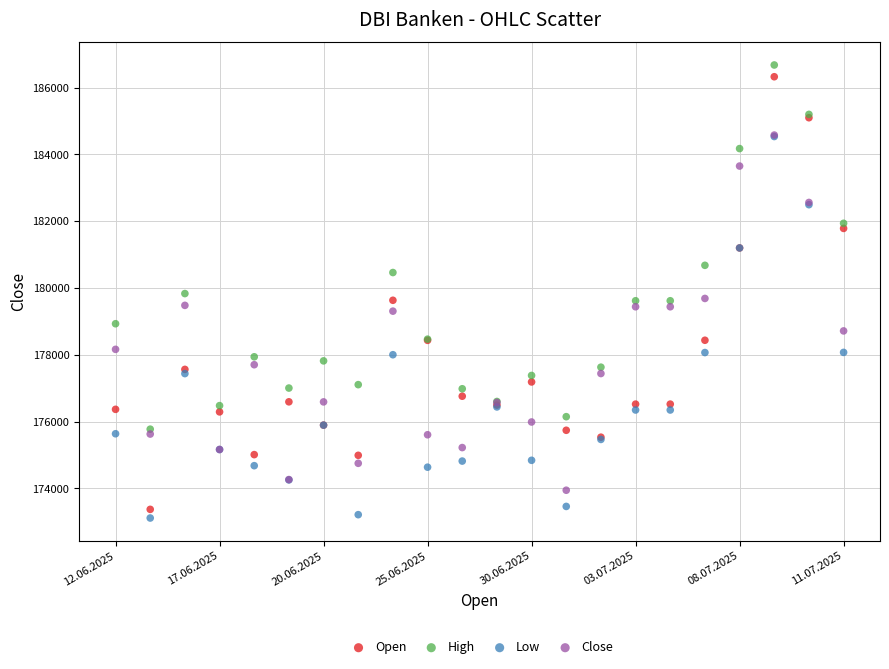

Which series reaches the minimum Y coordinate?

Low